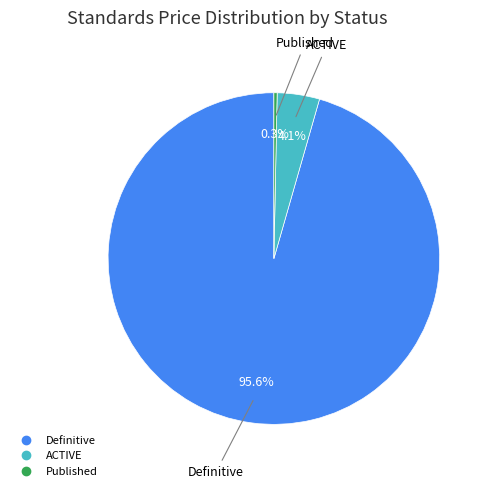

Does any single category account for the majority?

Yes